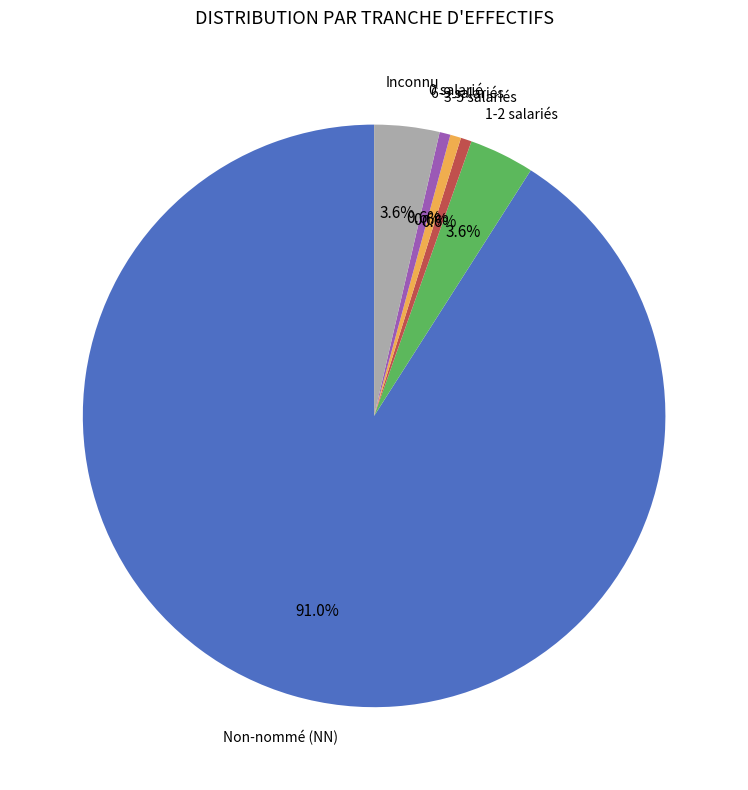

Count the number of slices in the pie.

6